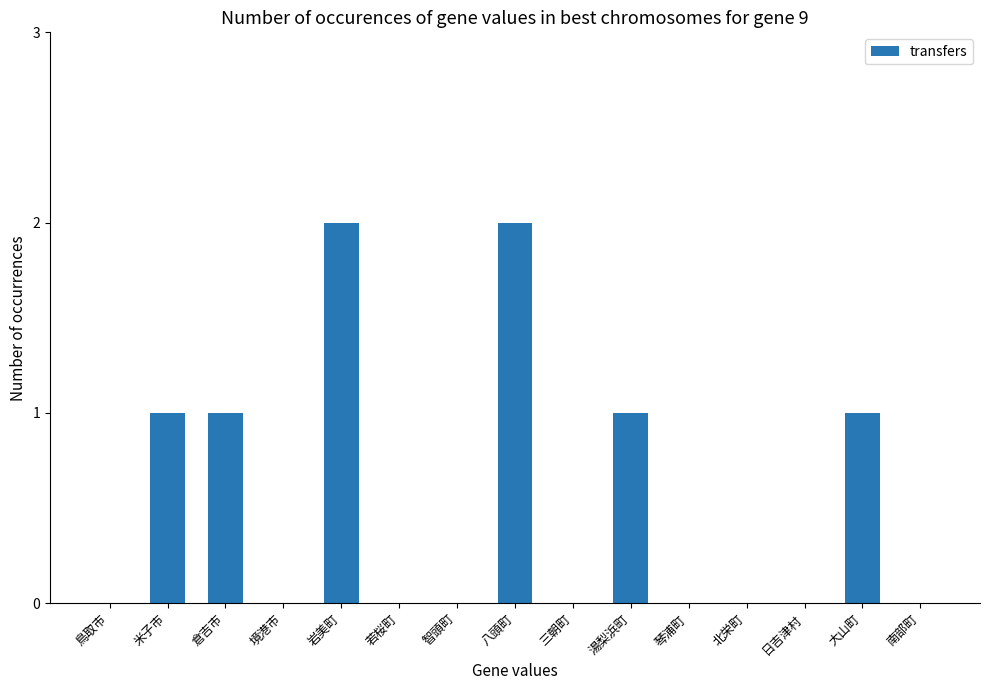

What is the change in value from 倉吉市 to 岩美町?

+1